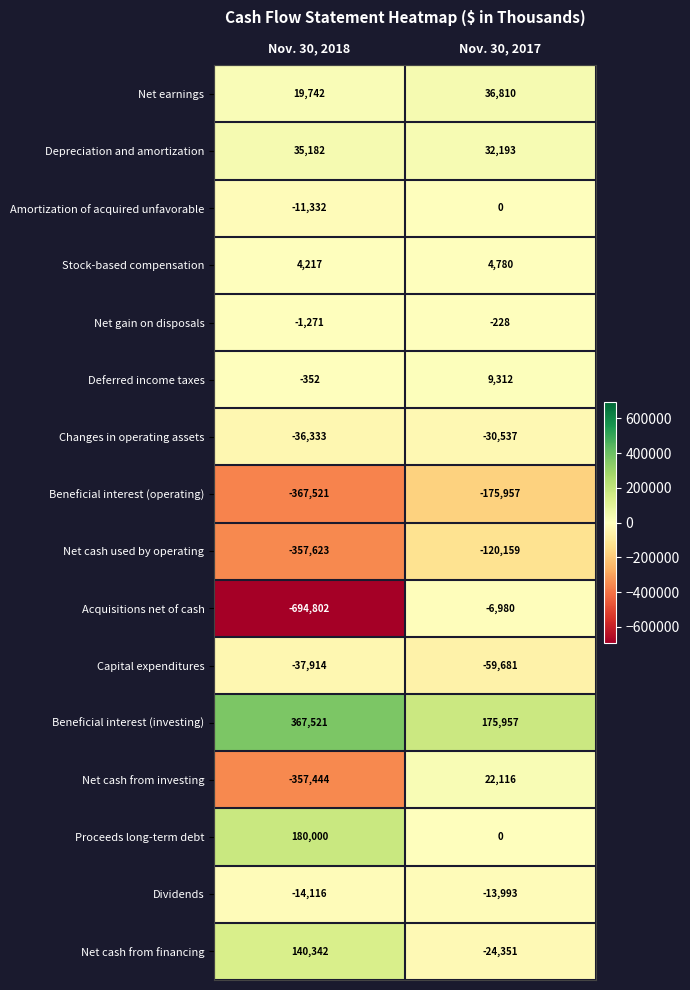

Count the number of data series in this chart.

16